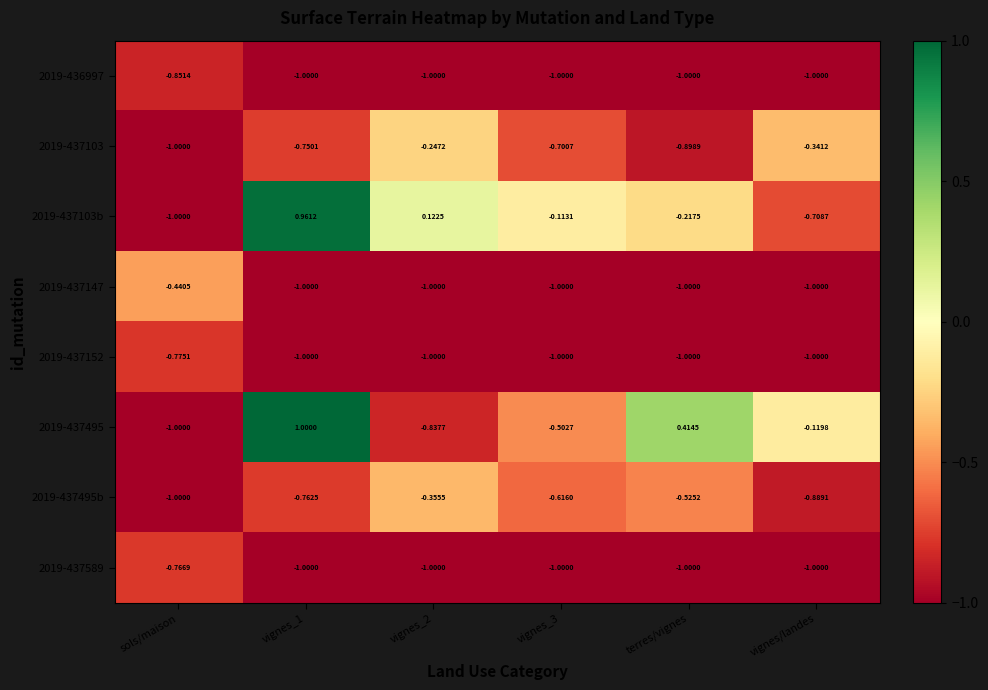

Where is 2019-437495 nearest to the value 0?

vignes/landes